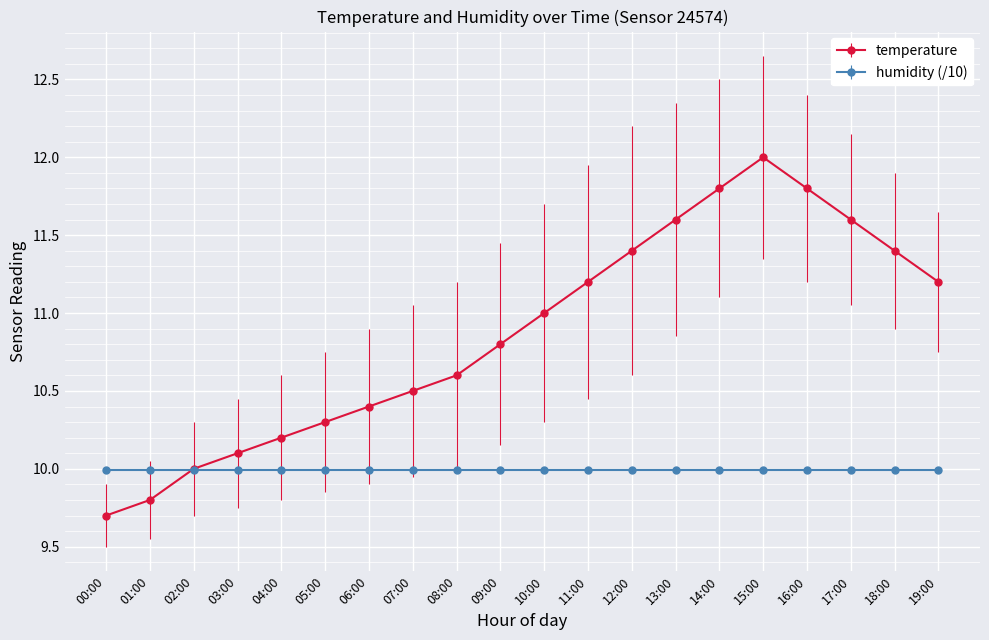

Rank the series by their maximum value, from highest to lowest.

temperature, humidity (/10)